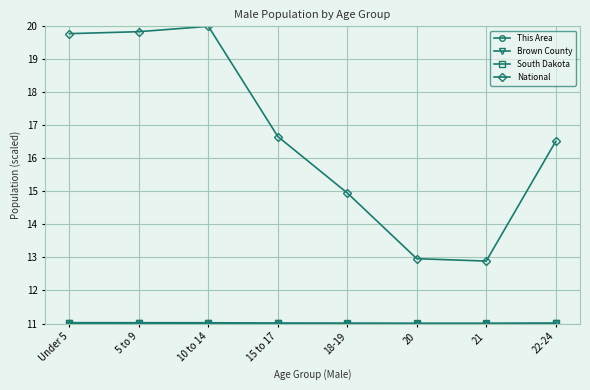

Between 10 to 14 and 20, which series saw the biggest shift?

National